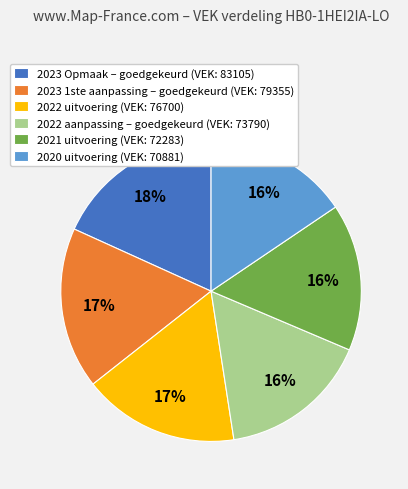

True or false: 2022 uitvoering accounts for 31% of the total.

False